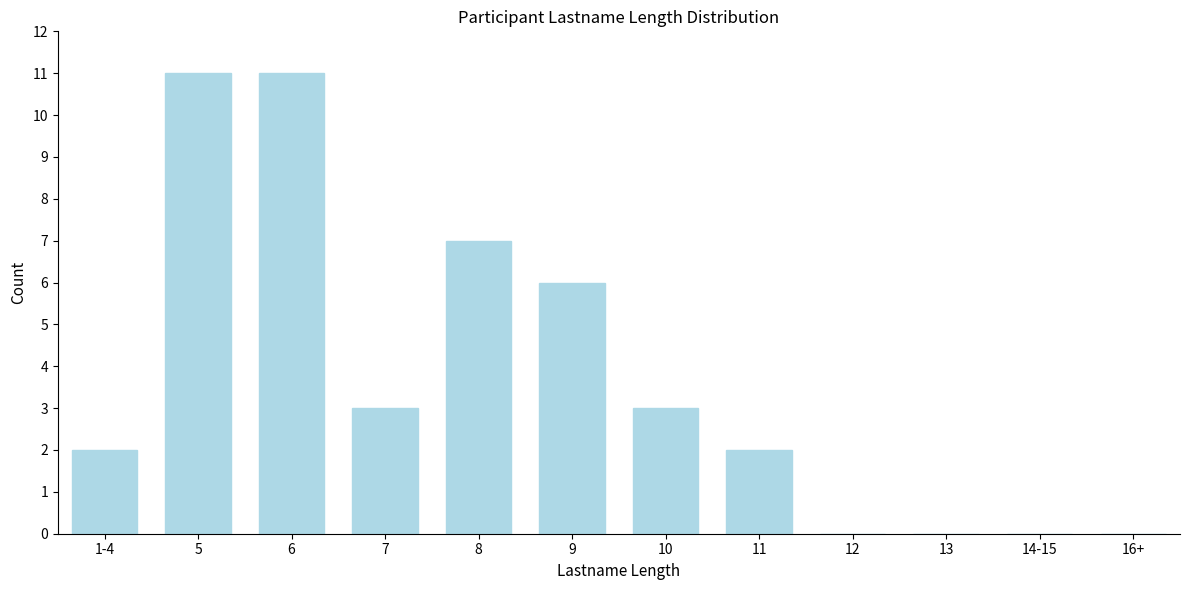

Reading left to right, extract all data points from this chart.

1-4=2	5=11	6=11	7=3	8=7	9=6	10=3	11=2	12=0	13=0	14-15=0	16+=0